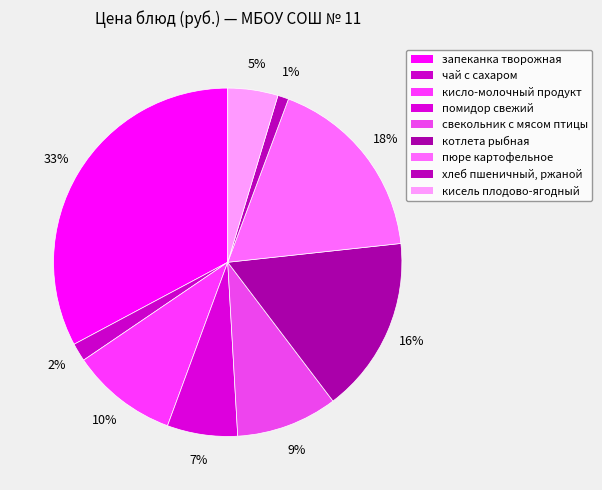

Count the number of slices in the pie.

9